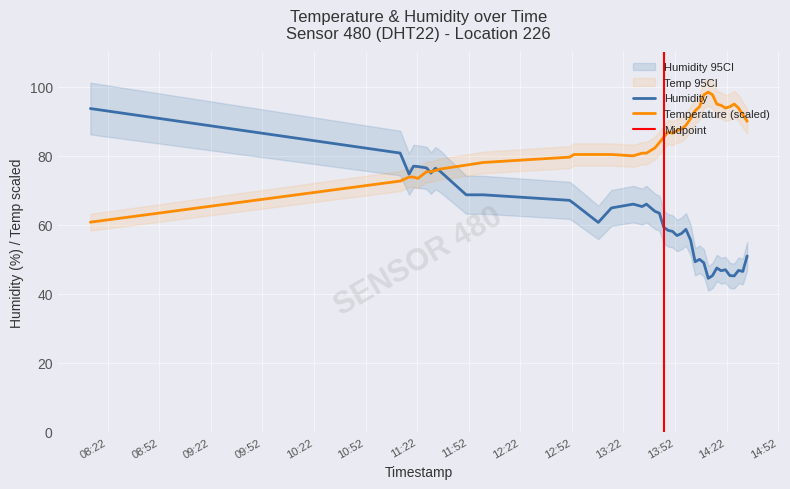

How many data points in temperature are above 85?

20